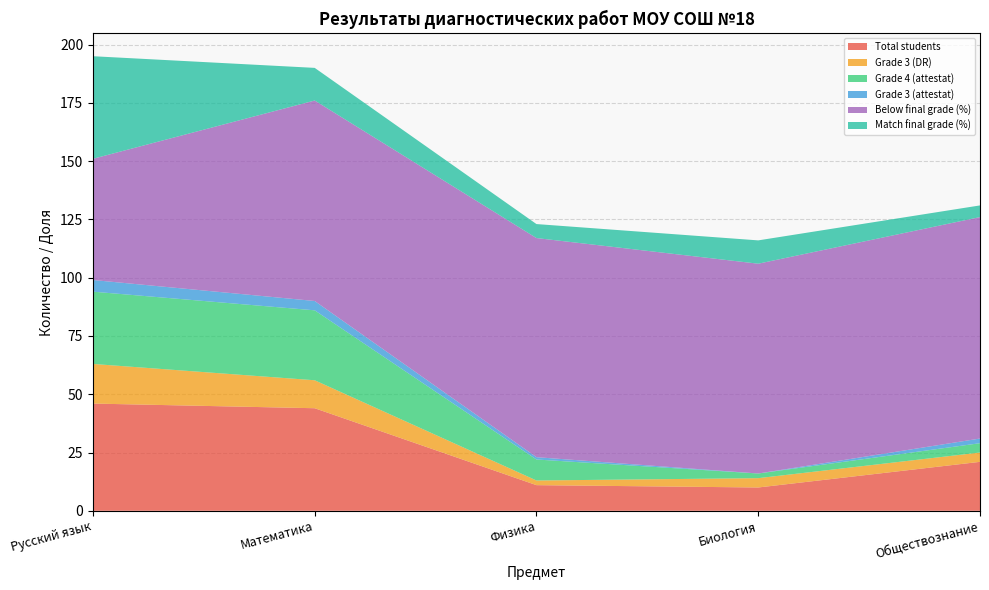

Reading left to right, list all the values displayed in this chart.

Total students: Русский язык=46	Математика=44	Физика=11	Биология=10	Обществознание=21
Grade 3 (DR): Русский язык=17	Математика=12	Физика=2	Биология=4	Обществознание=4
Grade 4 (attestat): Русский язык=31	Математика=30	Физика=9	Биология=2	Обществознание=4
Grade 3 (attestat): Русский язык=5	Математика=4	Физика=1	Биология=0	Обществознание=2
Below final grade (%): Русский язык=52	Математика=86	Физика=94	Биология=90	Обществознание=95
Match final grade (%): Русский язык=44	Математика=14	Физика=6	Биология=10	Обществознание=5